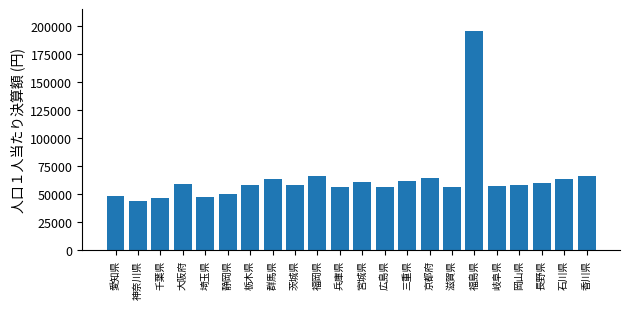

Which has a higher value, 埼玉県 or 岐阜県?

岐阜県